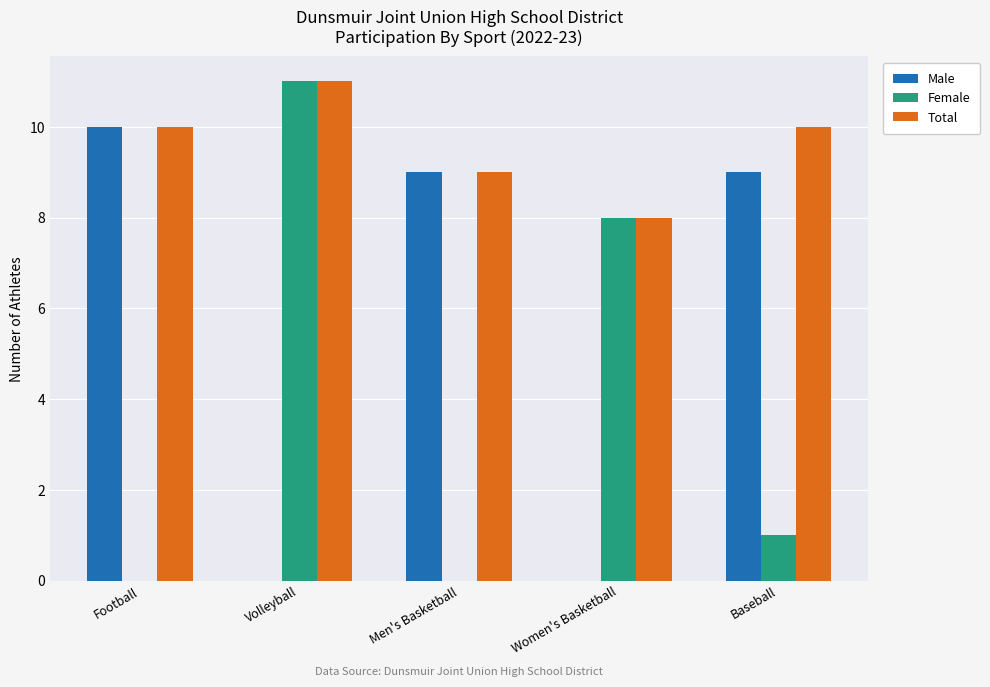

What is the sum of the Female values at Baseball and Volleyball?

12